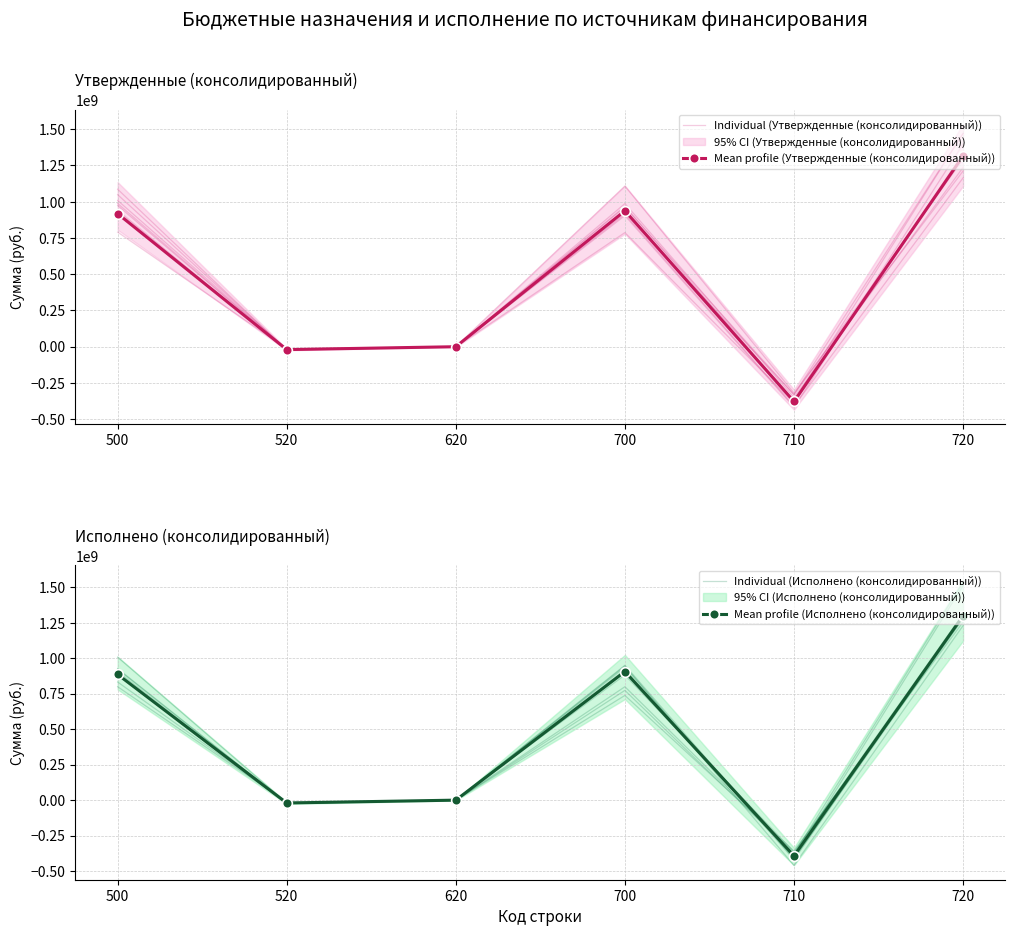

True or false: Mean profile (Утвержденные (консолидированный)) and Individual (Исполнено (консолидированный)) intersect in this chart.

True